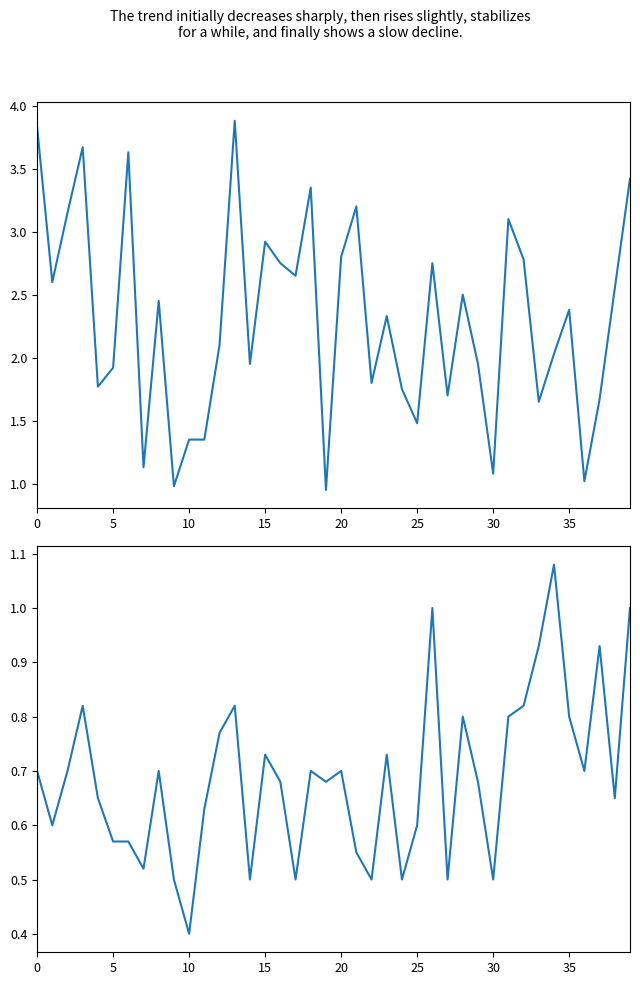

What is the smallest value displayed?

0.4